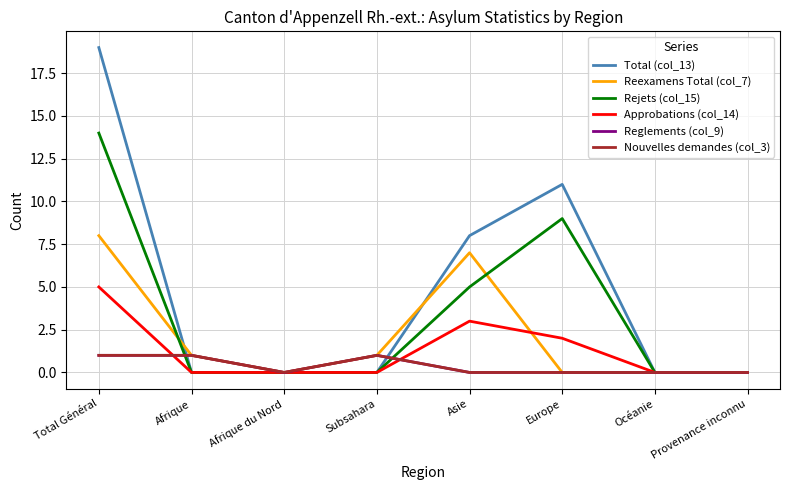

Does the chart have visible grid lines?

Yes